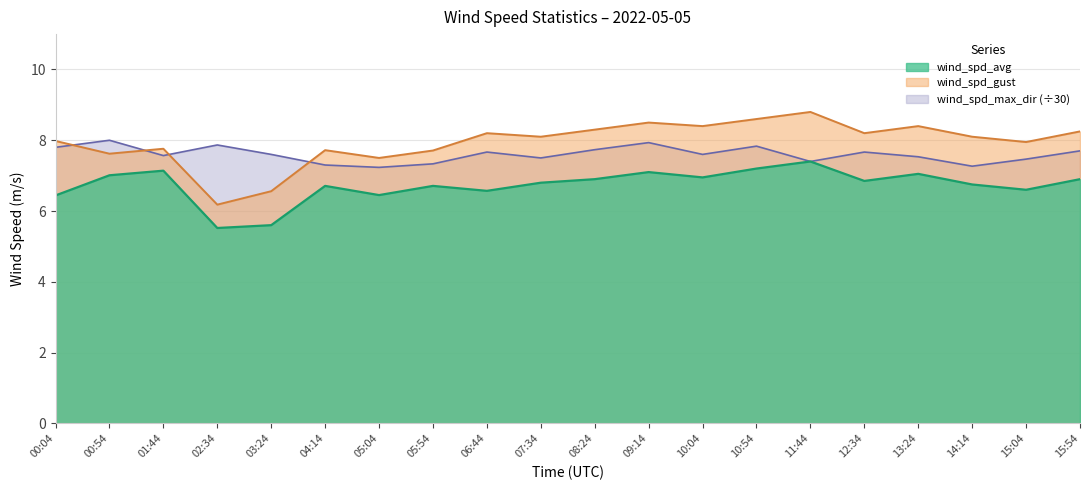

True or false: wind_spd_avg and wind_spd_max_dir intersect in this chart.

False